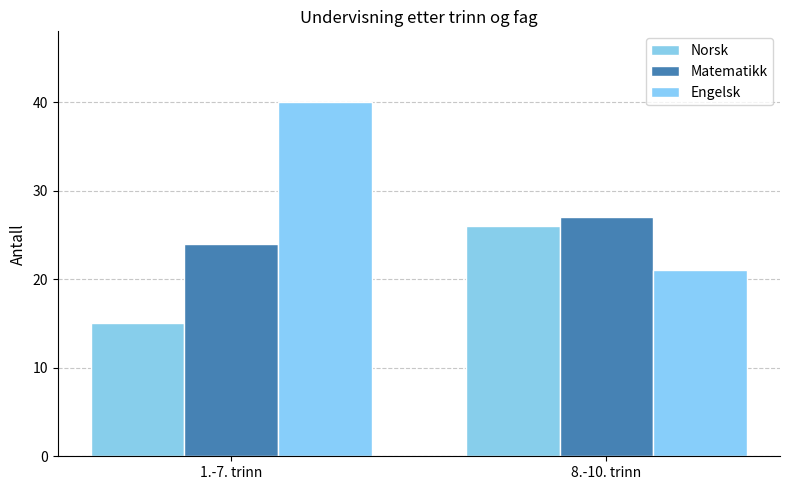

Reading left to right, transcribe all the data shown in this chart.

Norsk: 1.-7. trinn=15	8.-10. trinn=26
Matematikk: 1.-7. trinn=24	8.-10. trinn=27
Engelsk: 1.-7. trinn=40	8.-10. trinn=21